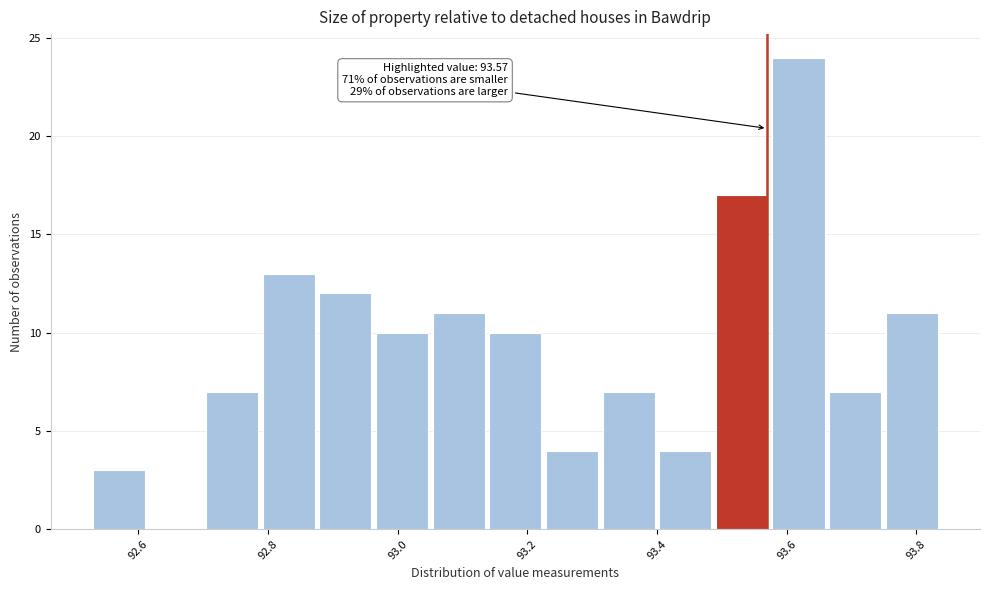

Over which range of the x-axis is the bar tallest?

93.58 to 93.66